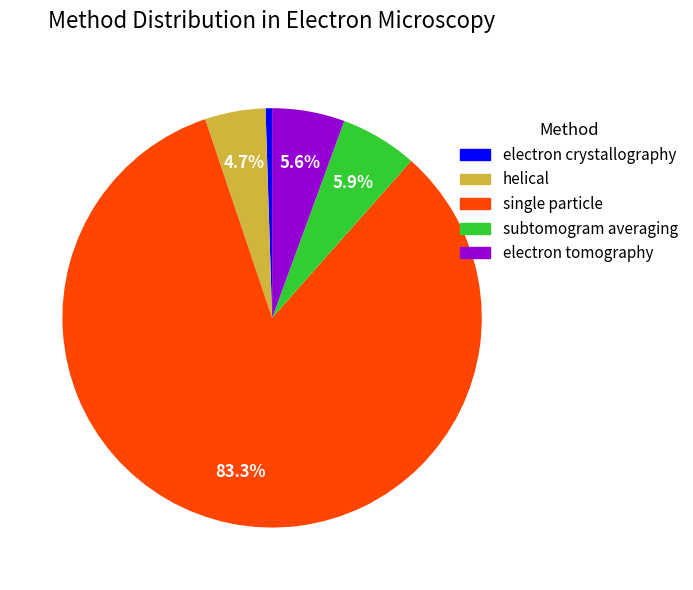

How many slices are in this pie chart?

5